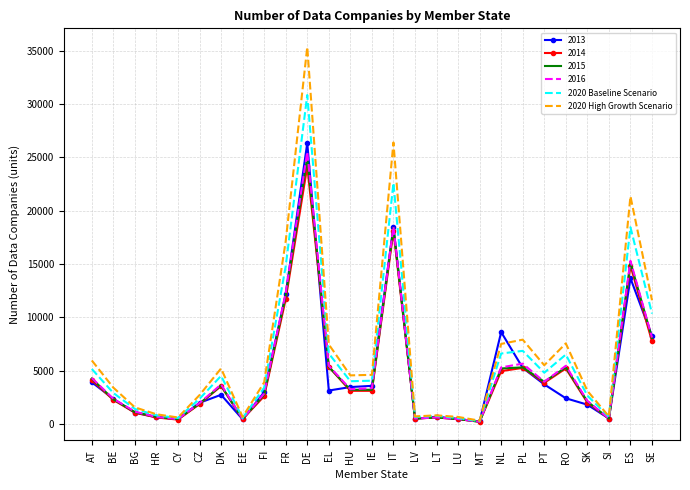

Where is 2020 High Growth Scenario nearest to the value 17825?

FR